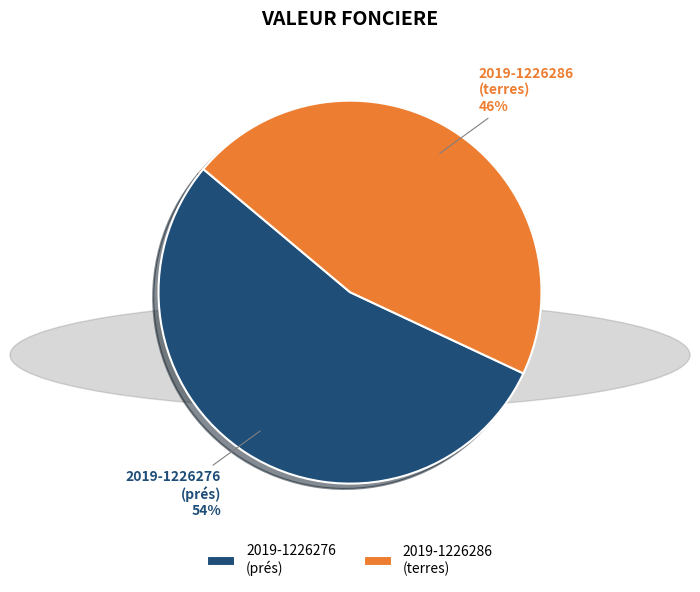

Combined, do 2019-1226276 and 2019-1226286 account for over 50%?

Yes